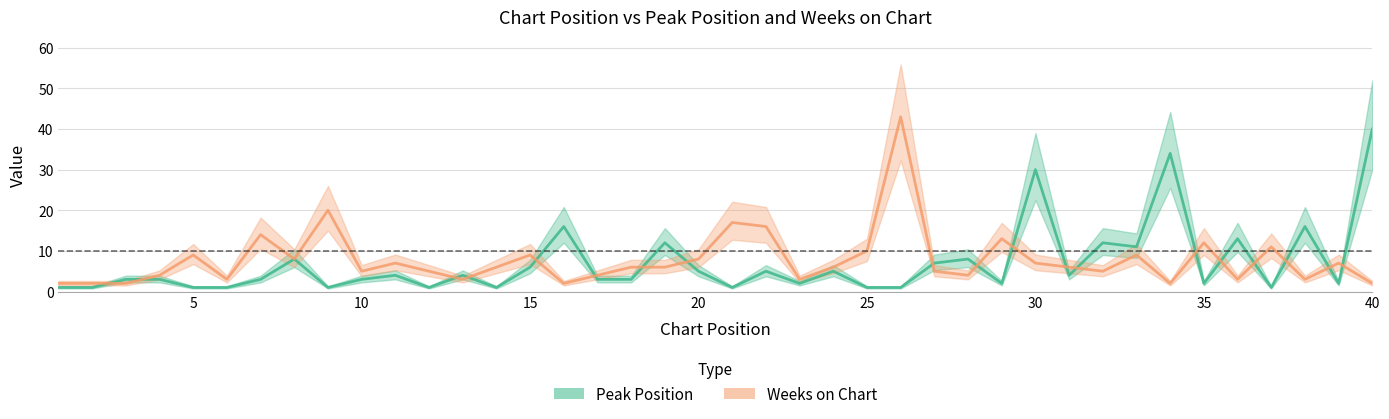

What is the greatest value displayed?

43